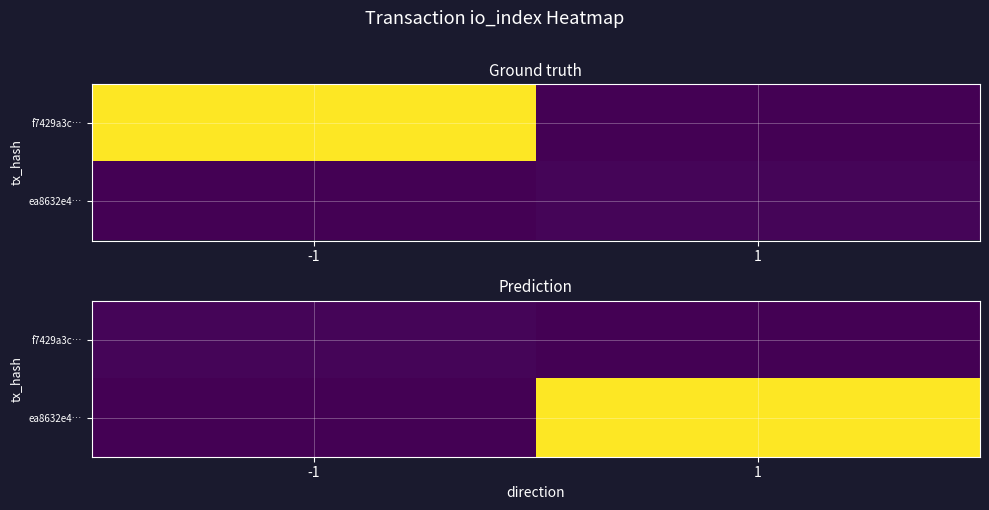

The ea8632e4… series shows 471 at 1. True or false?

False